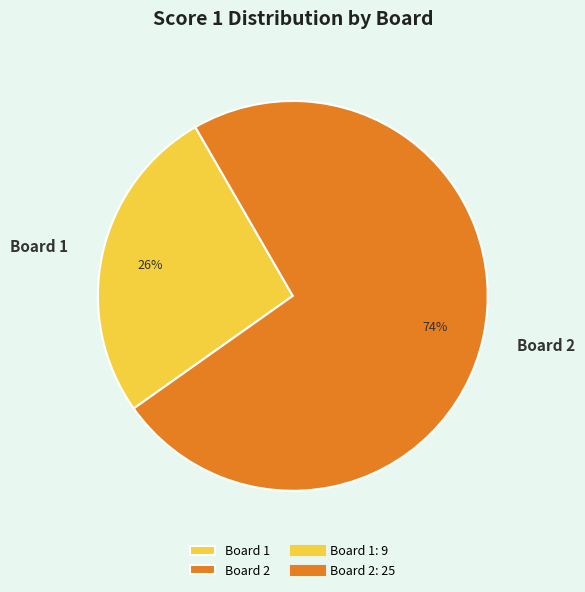

How many segments does this pie chart have?

2